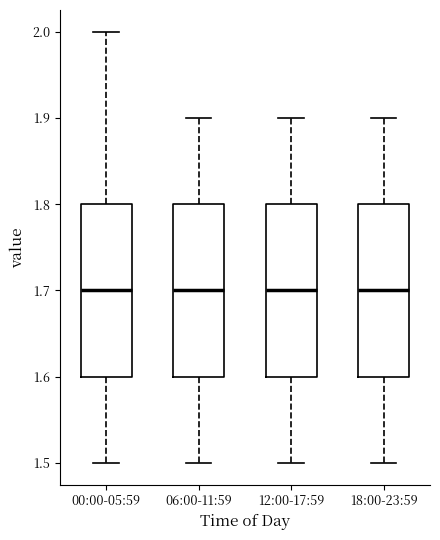

Reading left to right, read every box against the y-axis: the position of its median line, the range the box covers, and the ends of its whiskers. The values are not printed on the chart, so give them approximately, as read against the axis.

00:00-05:59: median 1.7, box 1.6 to 1.8, whiskers 1.5 to 2.0
06:00-11:59: median 1.7, box 1.6 to 1.8, whiskers 1.5 to 1.9
12:00-17:59: median 1.7, box 1.6 to 1.8, whiskers 1.5 to 1.9
18:00-23:59: median 1.7, box 1.6 to 1.8, whiskers 1.5 to 1.9